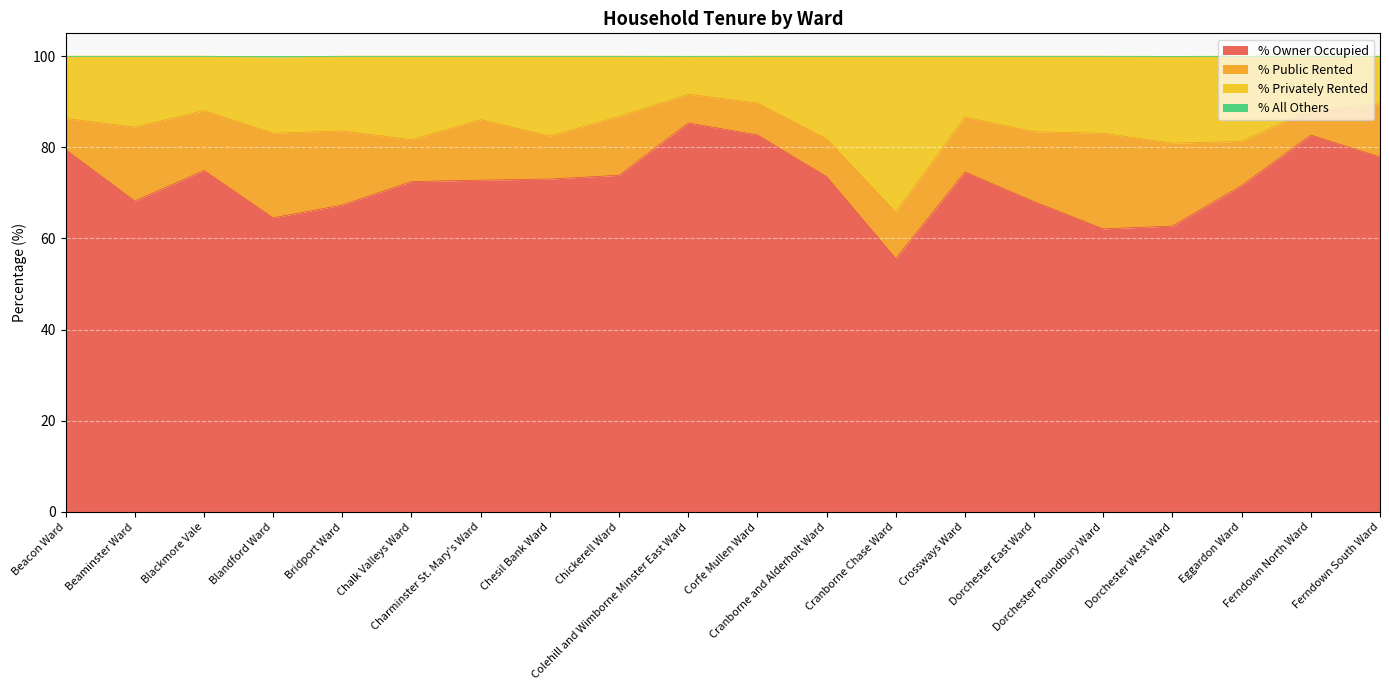

How many lines are shown in the chart?

4